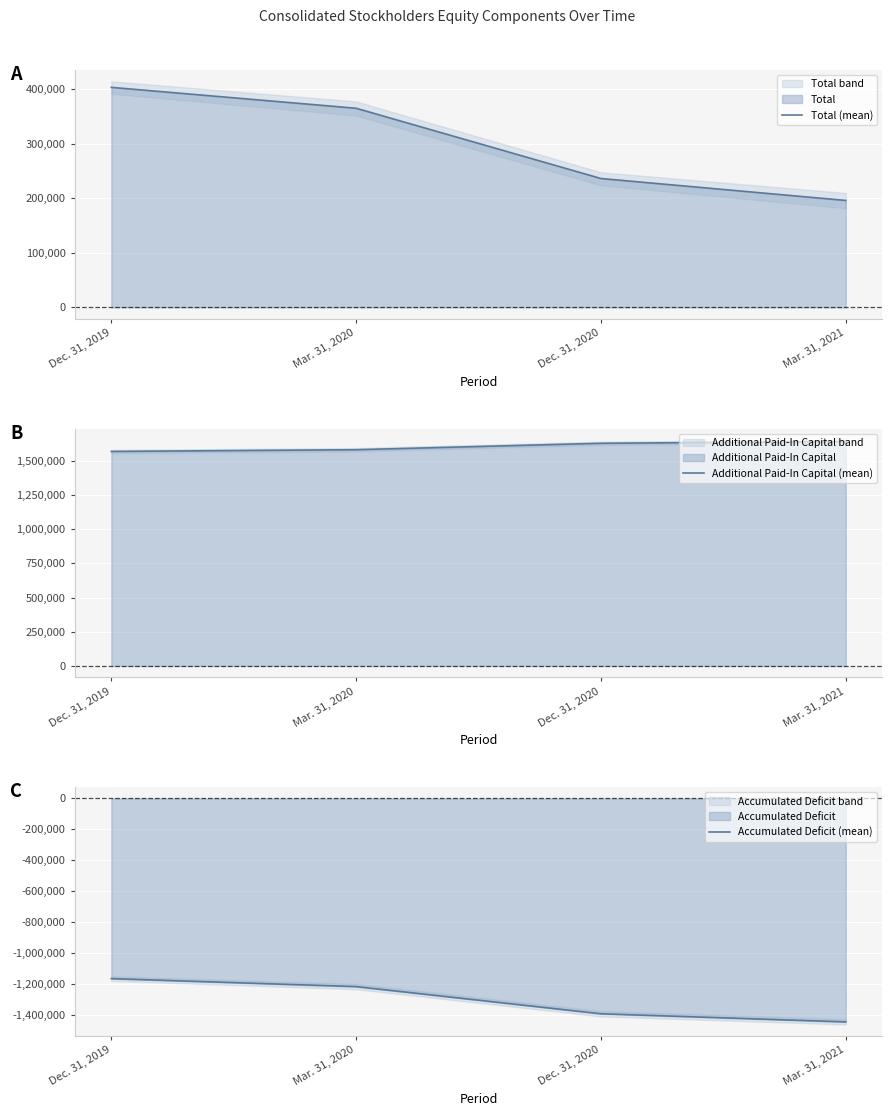

Between Dec. 31, 2020 and Mar. 31, 2021, which series saw the biggest shift?

Accumulated Deficit (mean)